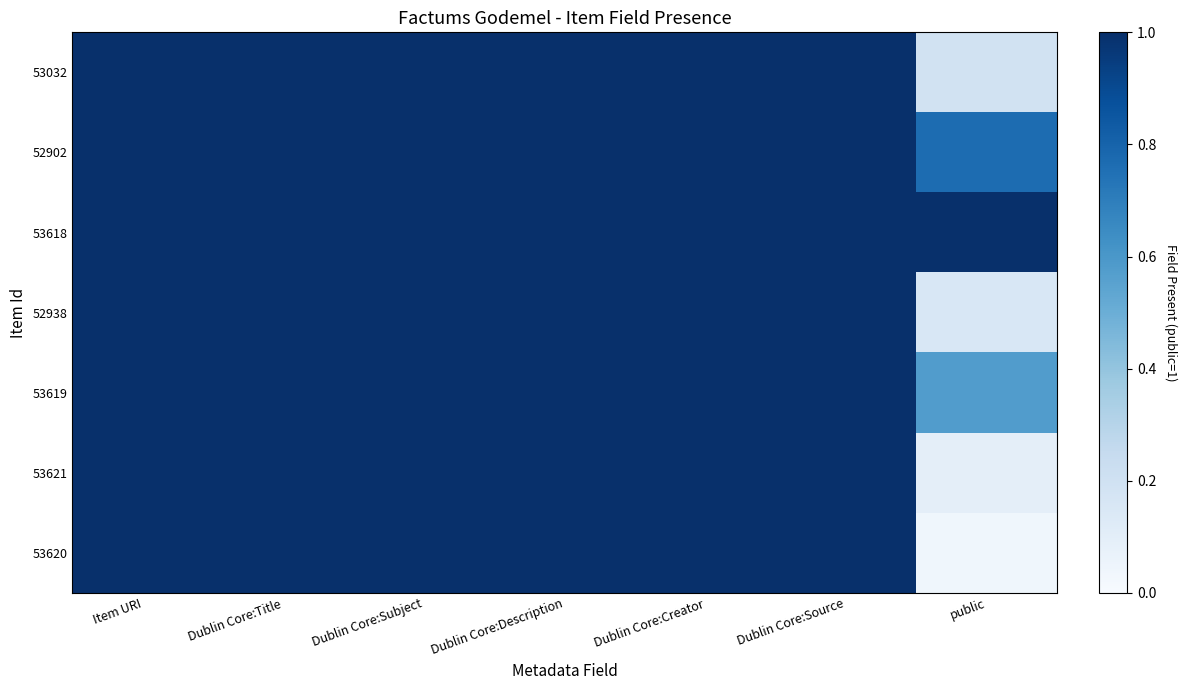

Which series has the widest spread of values?

53620